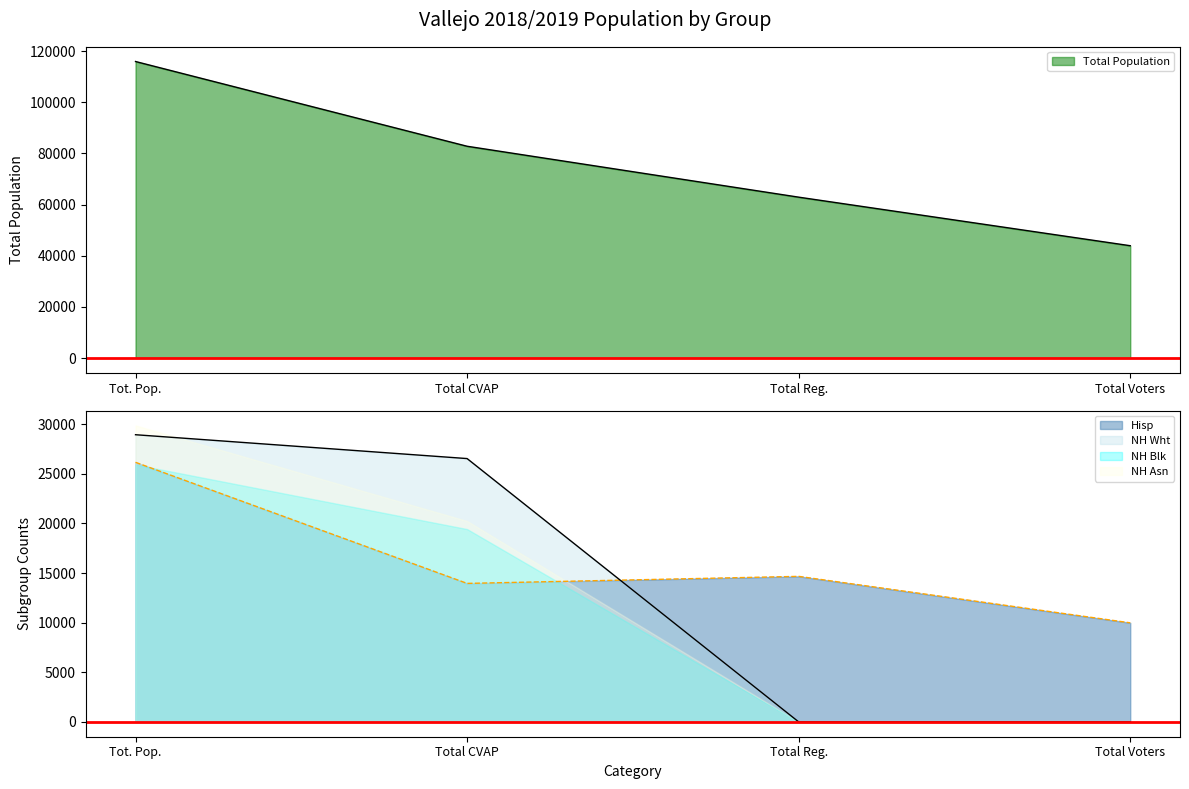

Which category has the lowest value across all series?

Total Reg.